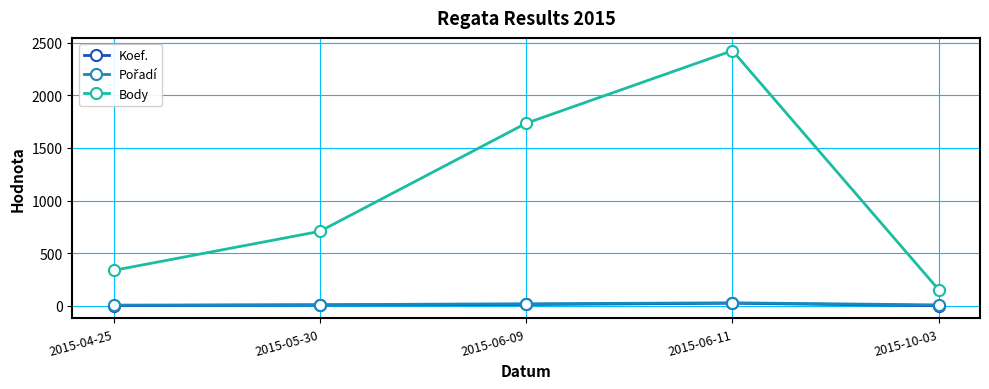

Where is the first local maximum for Body?

2015-06-11